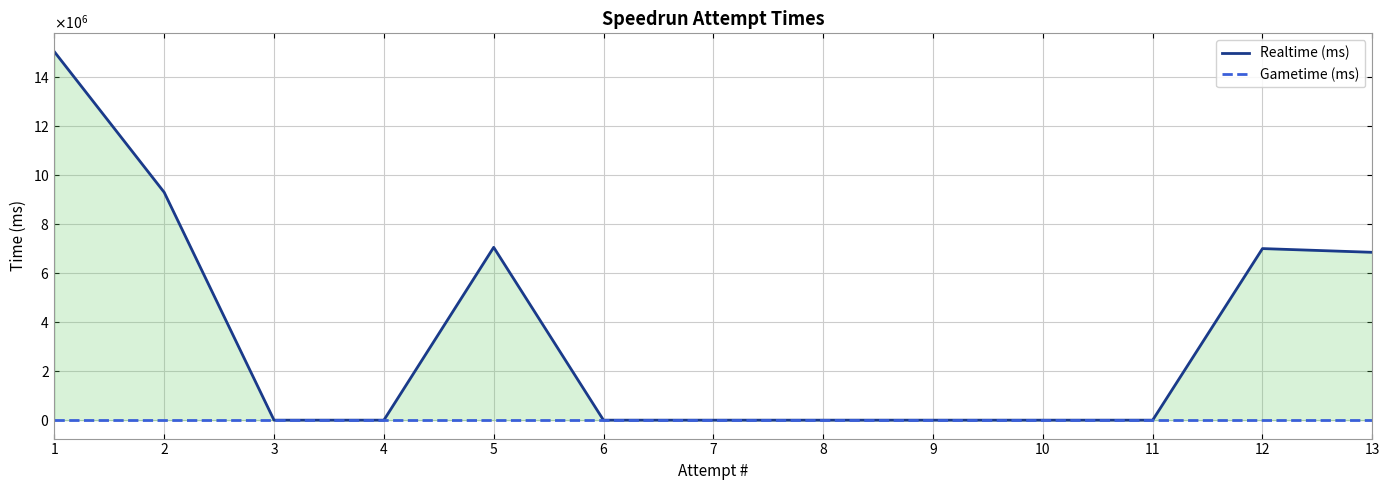

True or false: Realtime (ms) and Gametime (ms) cross at least once.

False